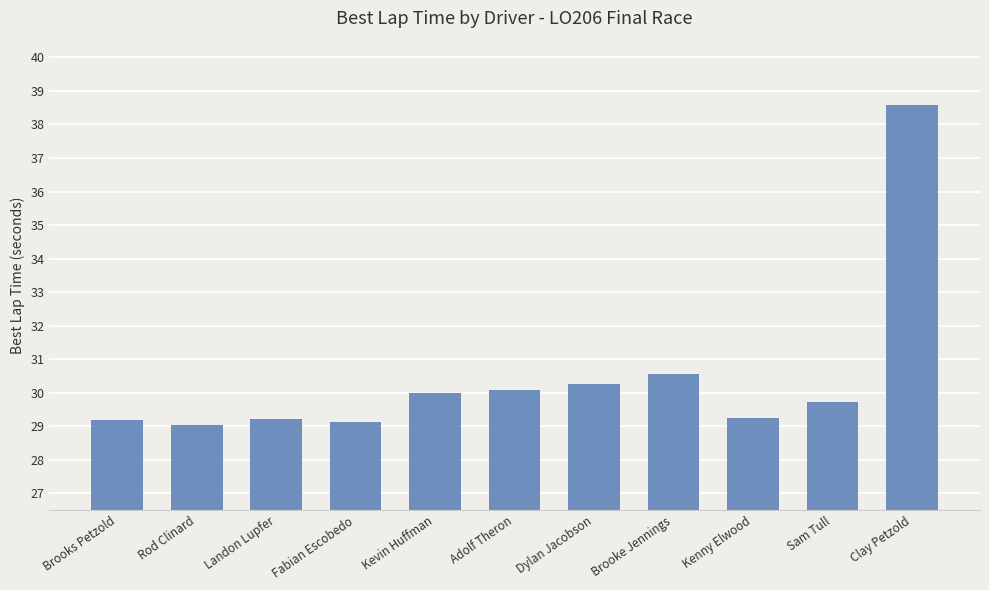

The chart shows a value of 39.4 at Landon Lupfer. True or false?

False